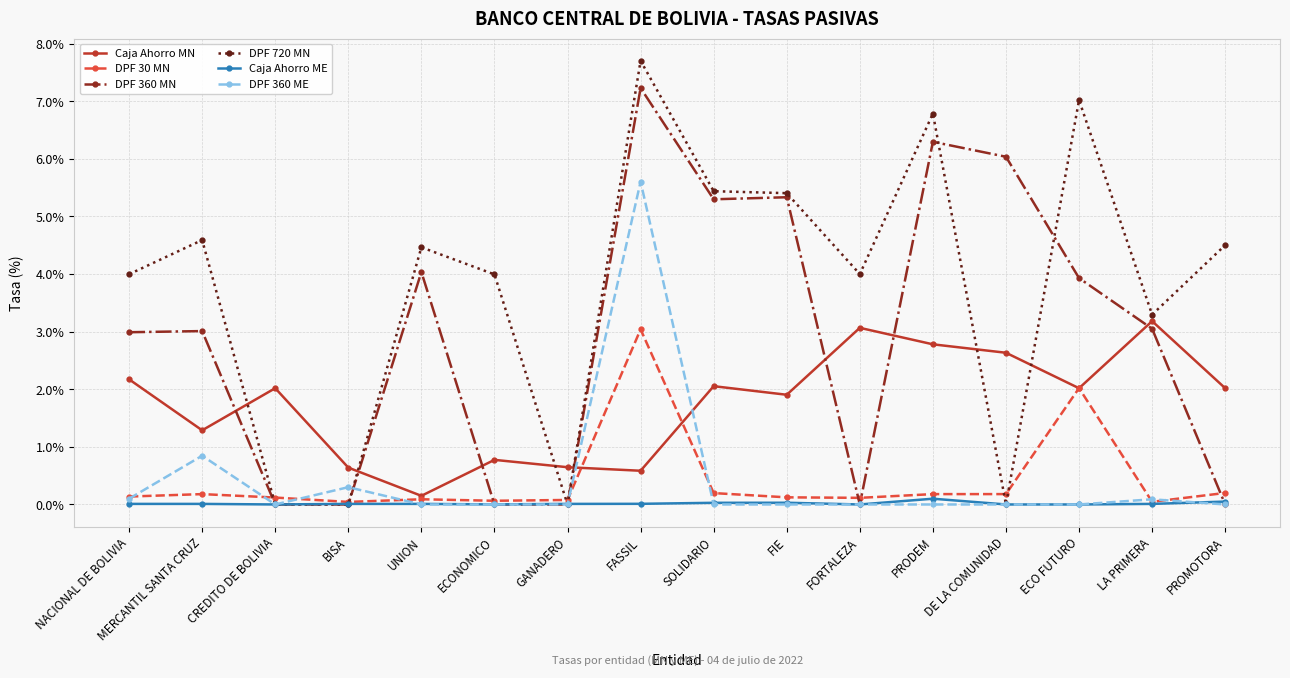

Read the DPF 30 MN value at PROMOTORA.

0.2